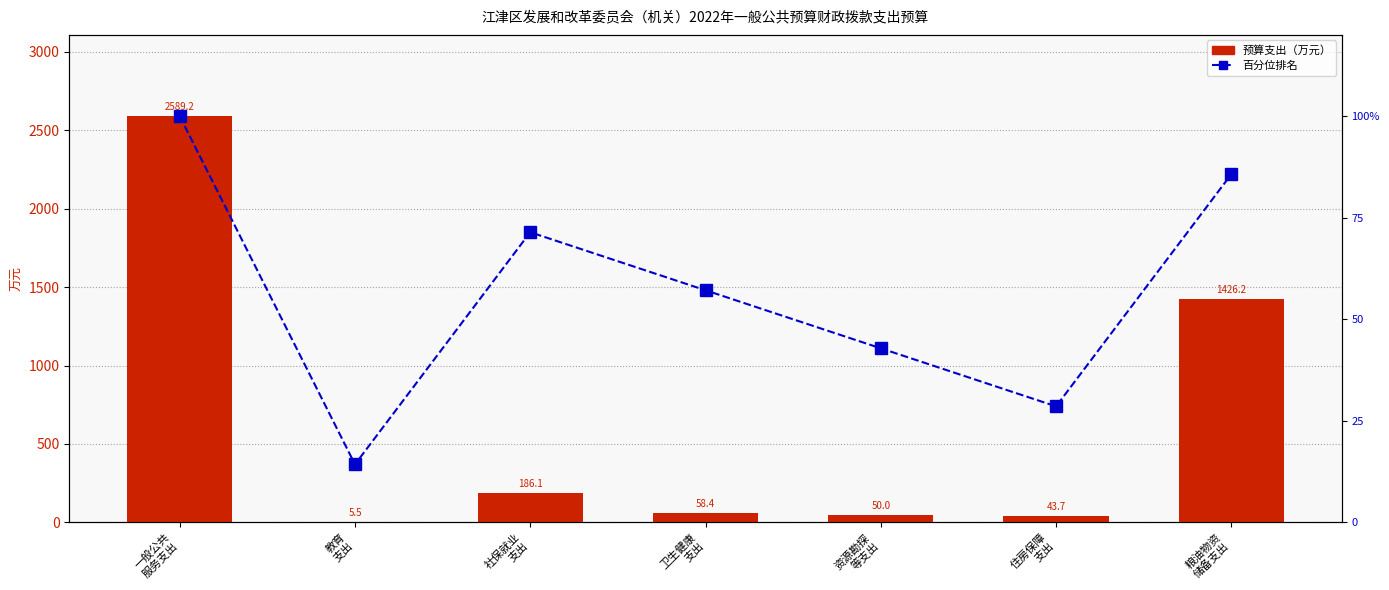

List the series in order of their overall mean, highest first.

预算支出（万元）, 百分位排名